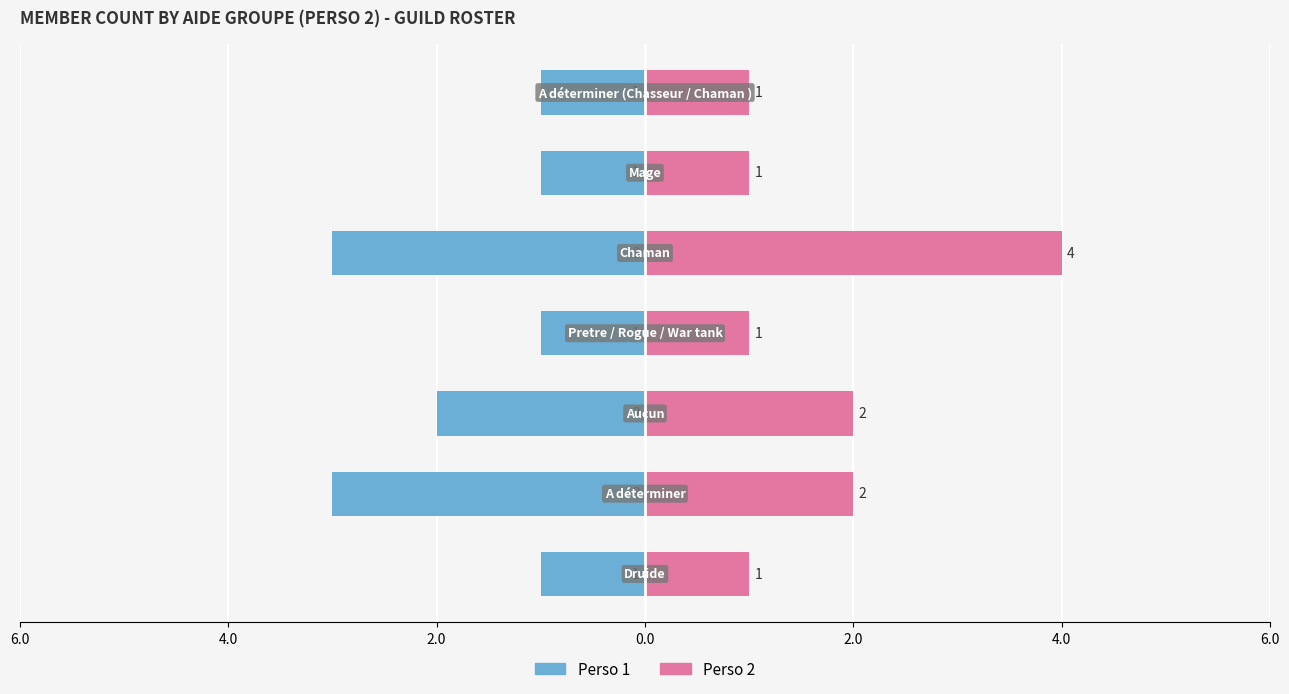

What is the highest value of the Perso 1 series?

-1